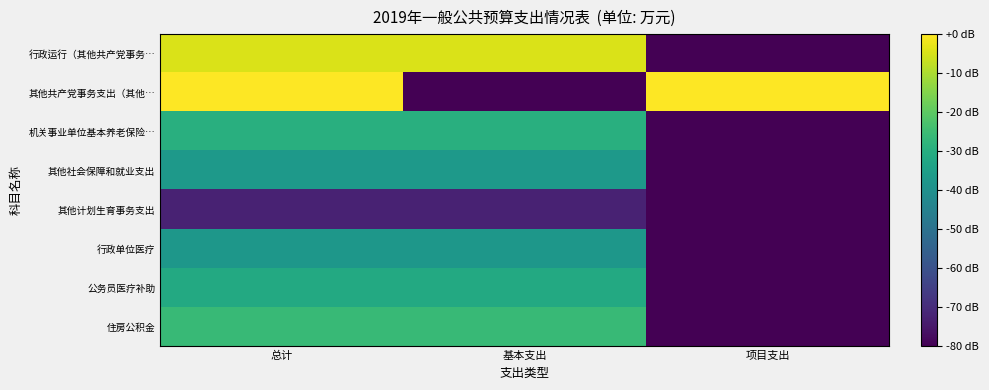

Rank the series at 总计 from highest to lowest value.

其他共产党事务支出（其他…, 行政运行（其他共产党事务…, 住房公积金, 机关事业单位基本养老保险…, 公务员医疗补助, 其他社会保障和就业支出, 行政单位医疗, 其他计划生育事务支出